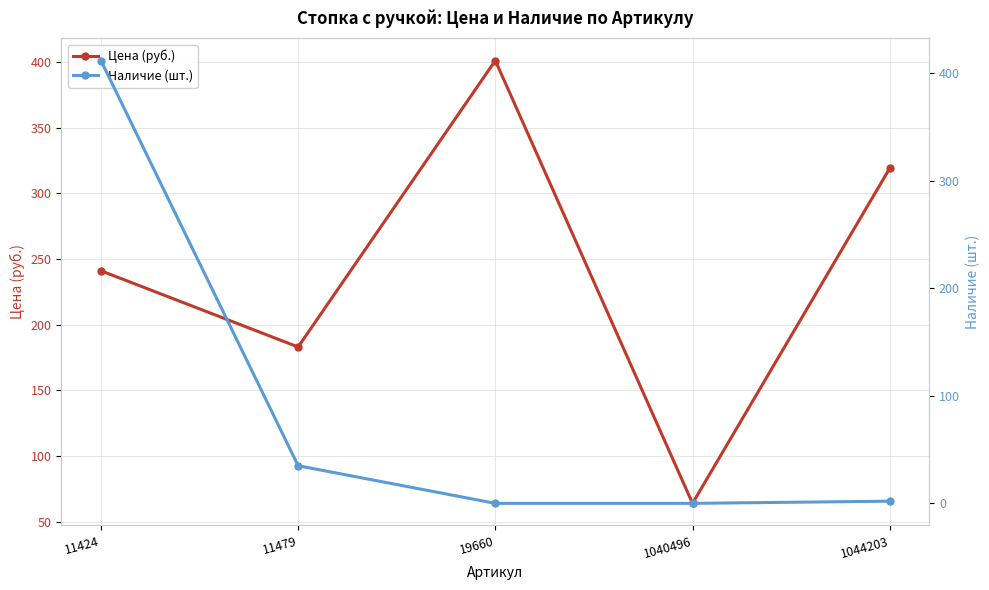

What are all the series names shown in the legend?

Цена (руб.), Наличие (шт.)